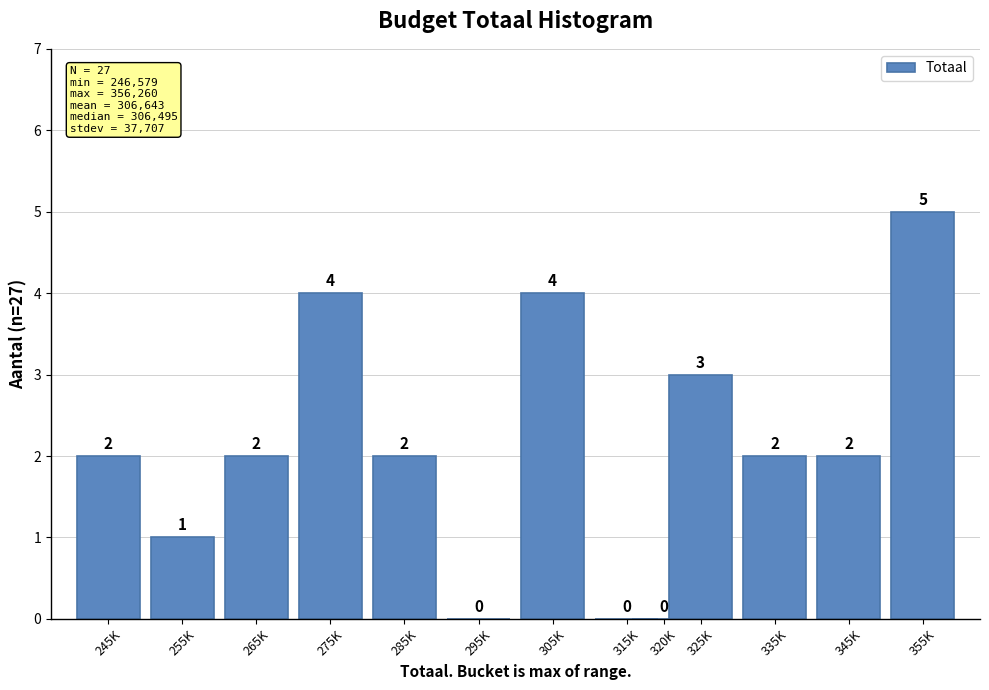

Reading left to right, what are all the values shown in this chart?

245K=2	255K=1	265K=2	275K=4	285K=2	295K=0	305K=4	315K=0	320K=0	325K=3	335K=2	345K=2	355K=5